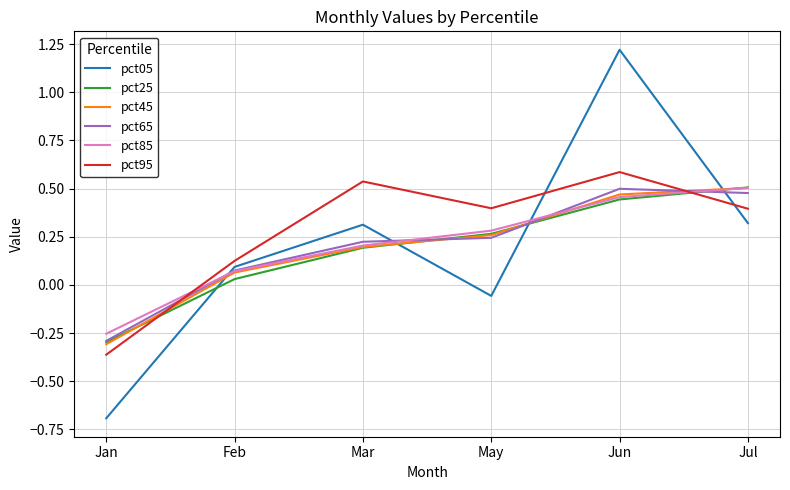

True or false: pct95 and pct25 intersect in this chart.

True